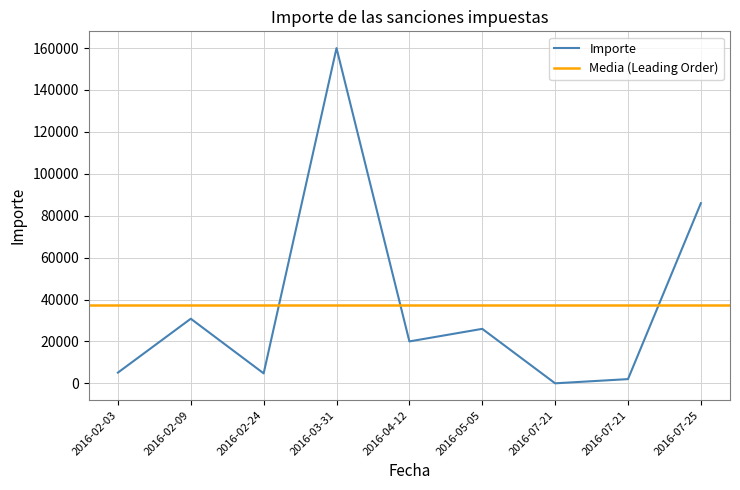

Is it true that the value at 2016-02-24 is 1088.9?

False